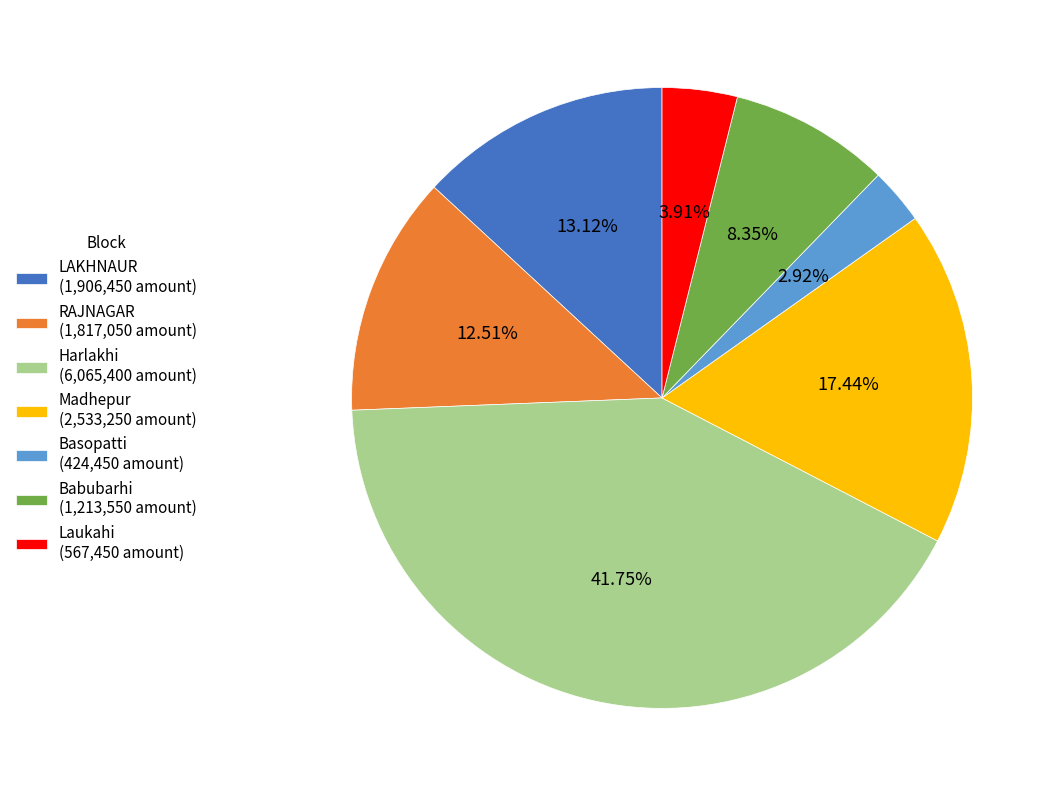

How many segments does this pie chart have?

7